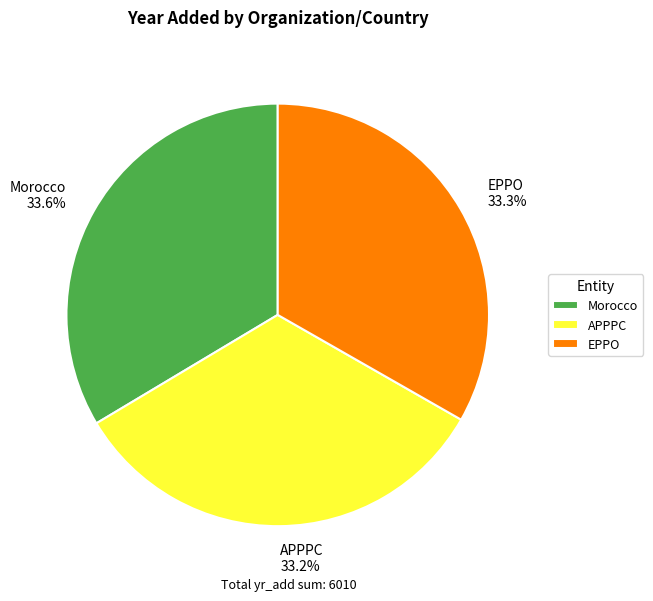

True or false: Morocco accounts for 27% of the total.

False